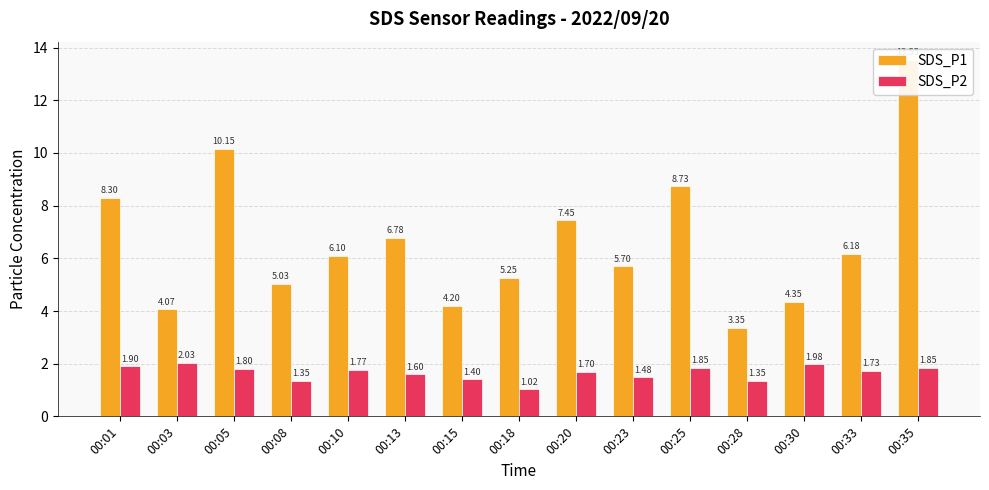

List the series in order of their overall mean, highest first.

SDS_P1, SDS_P2